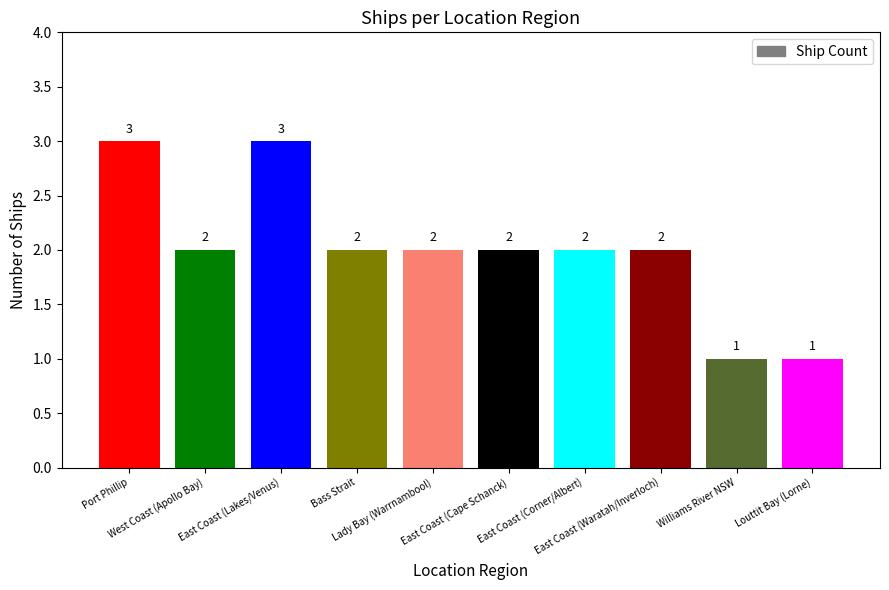

What is the greatest value displayed?

3